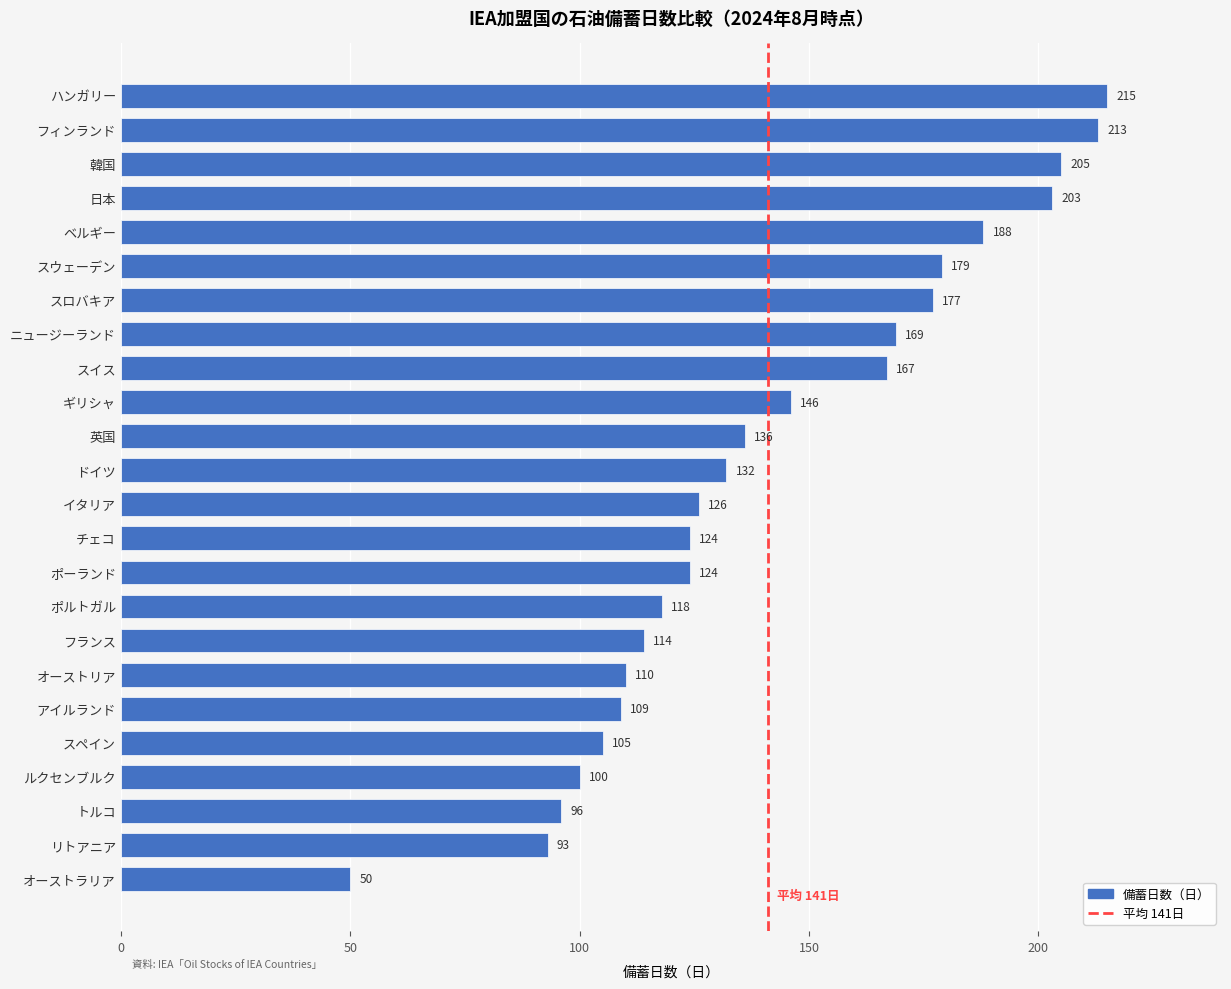

What is the label of the 21st bar from the bottom?

日本